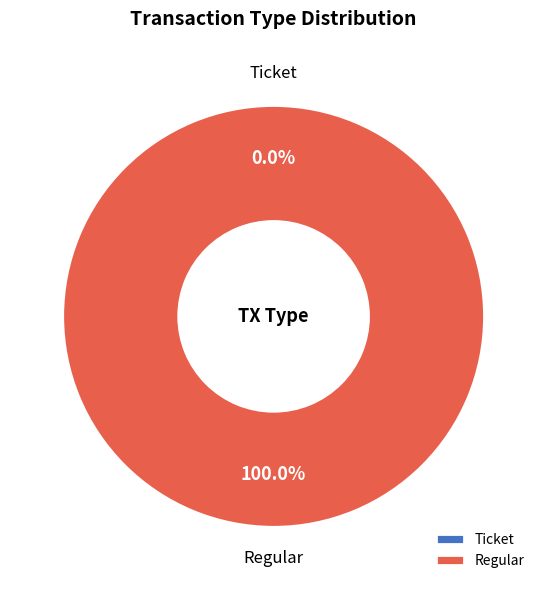

To the nearest percent, what is the average slice percentage?

50%